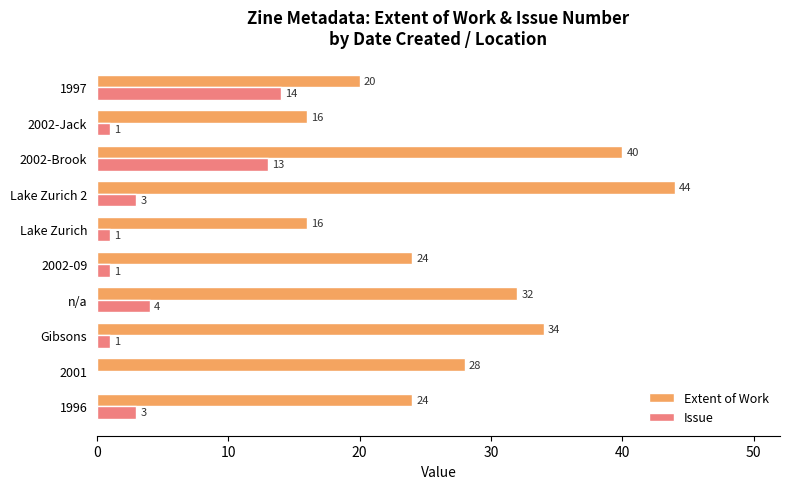

The value of Extent of Work at 2002-Jack is 4. True or false?

False